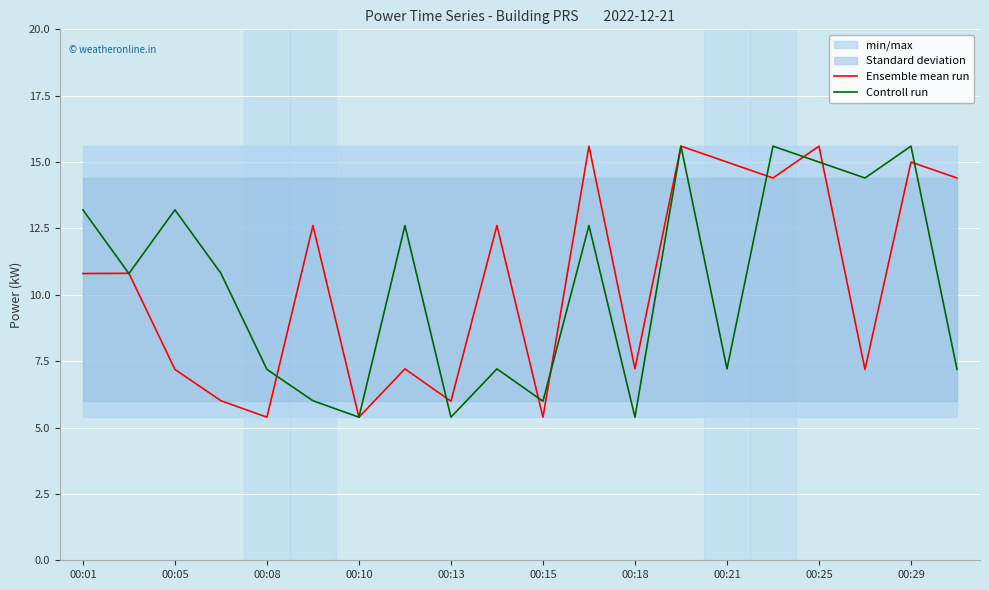

Which series ends up on top after the final intersection of Ensemble mean run and Controll run?

Ensemble mean run